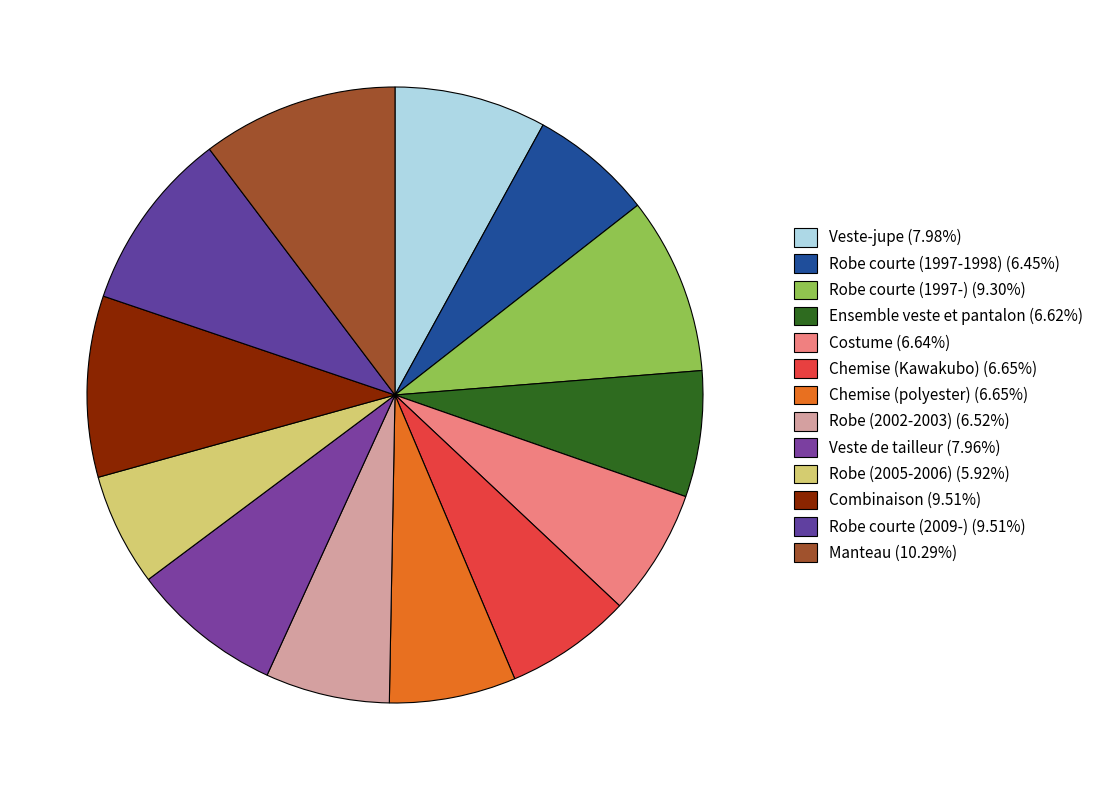

What percentage do Costume and Robe courte (2009-) together represent?

16.2%